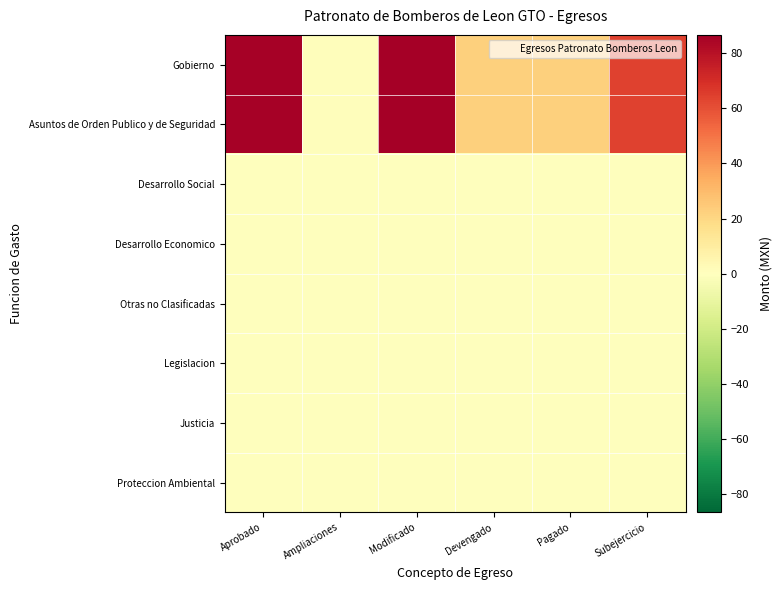

Reading right to left, extract all data points from this chart.

Gobierno: Subejercicio=64.3	Pagado=22.3	Devengado=22.3	Modificado=86.6	Ampliaciones=0.8	Aprobado=85.8
Asuntos de Orden Publico y de Seguridad: Subejercicio=64.3	Pagado=22.3	Devengado=22.3	Modificado=86.6	Ampliaciones=0.8	Aprobado=85.8
Desarrollo Social: Subejercicio=0.0	Pagado=0.0	Devengado=0.0	Modificado=0.0	Ampliaciones=0.0	Aprobado=0.0
Desarrollo Economico: Subejercicio=0.0	Pagado=0.0	Devengado=0.0	Modificado=0.0	Ampliaciones=0.0	Aprobado=0.0
Otras no Clasificadas: Subejercicio=0.0	Pagado=0.0	Devengado=0.0	Modificado=0.0	Ampliaciones=0.0	Aprobado=0.0
Legislacion: Subejercicio=0.0	Pagado=0.0	Devengado=0.0	Modificado=0.0	Ampliaciones=0.0	Aprobado=0.0
Justicia: Subejercicio=0.0	Pagado=0.0	Devengado=0.0	Modificado=0.0	Ampliaciones=0.0	Aprobado=0.0
Proteccion Ambiental: Subejercicio=0.0	Pagado=0.0	Devengado=0.0	Modificado=0.0	Ampliaciones=0.0	Aprobado=0.0